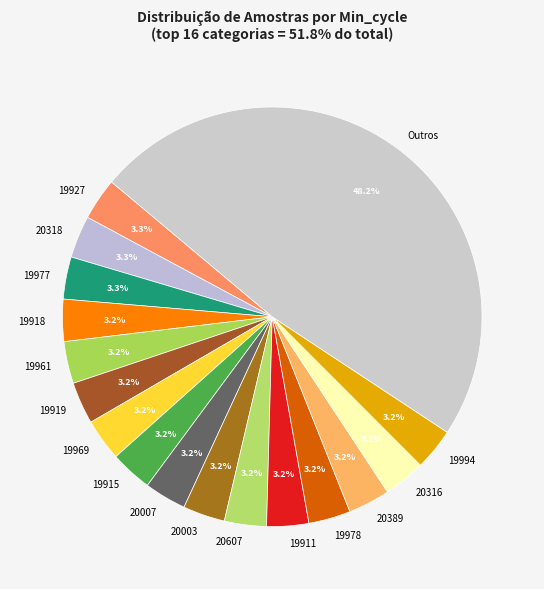

Does 19918 account for over 50% of the chart?

No